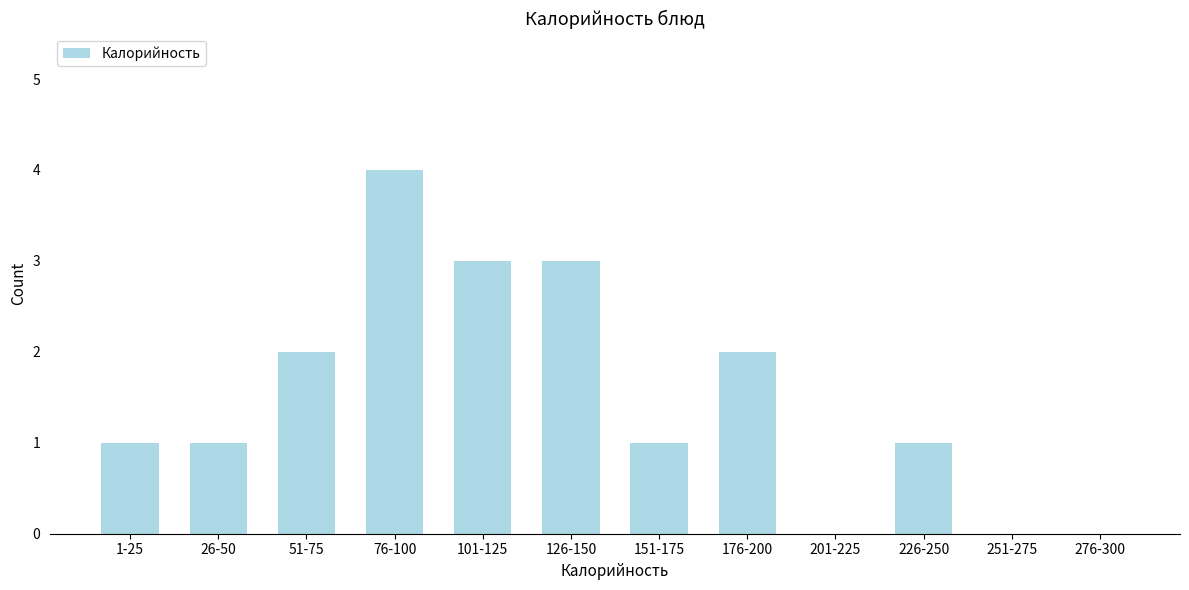

Reading left to right, list all the values displayed in this chart.

1-25=1	26-50=1	51-75=2	76-100=4	101-125=3	126-150=3	151-175=1	176-200=2	201-225=0	226-250=1	251-275=0	276-300=0